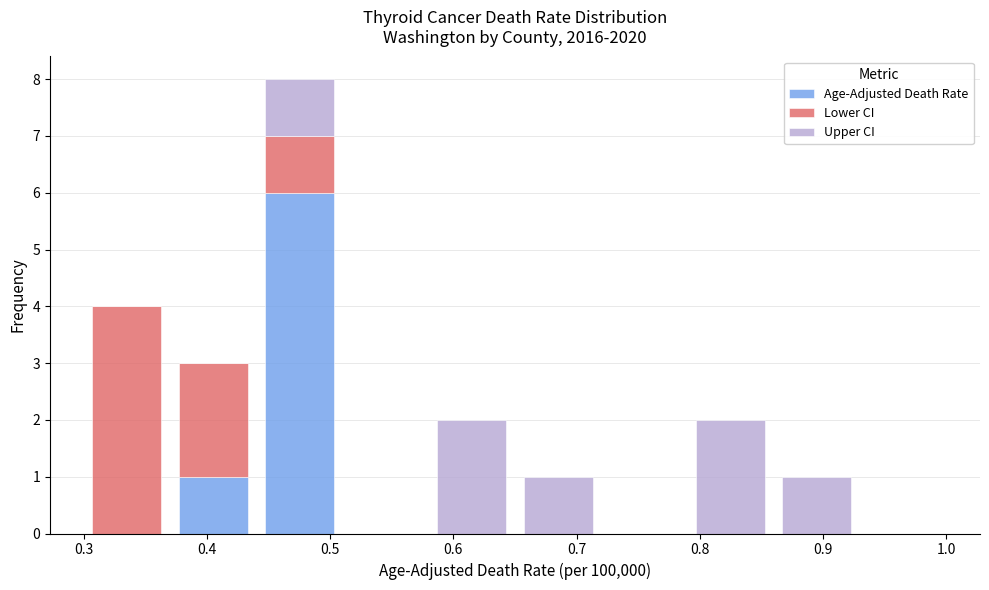

Which range on the x-axis has the tallest stacked bar (by total height)?

0.44 to 0.51